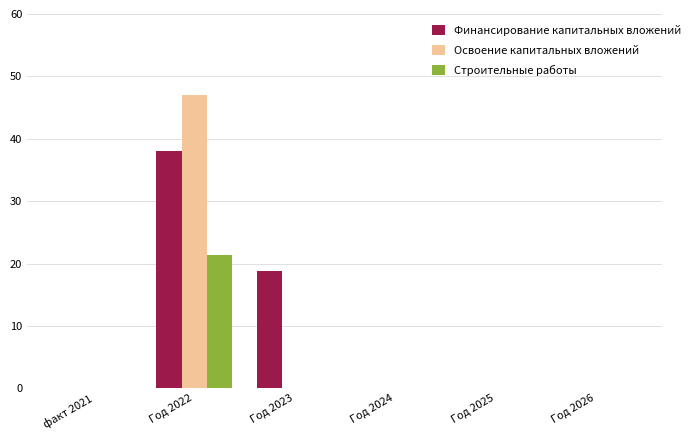

True or false: Строительные работы has a value of 34.2 at Год 2022.

False